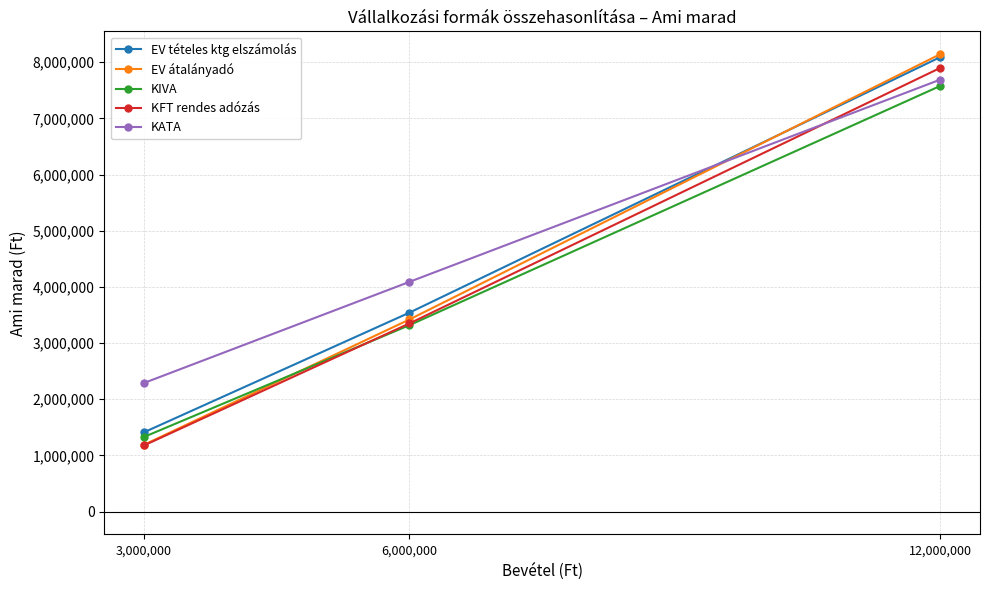

What are all the series names shown in the legend?

EV tételes ktg elszámolás, EV átalányadó, KIVA, KFT rendes adózás, KATA